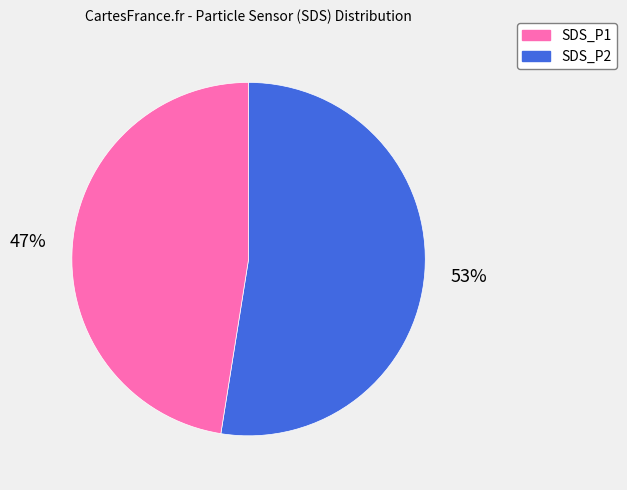

To the nearest percent, what percentage of the pie is SDS_P2?

48%